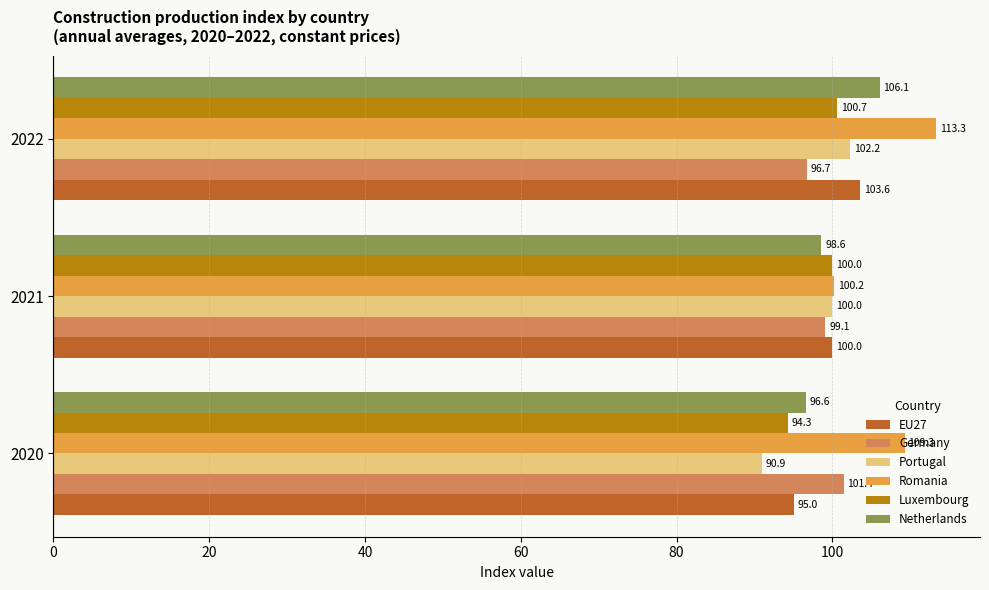

What are all the series names shown in the legend?

EU27, Germany, Portugal, Romania, Luxembourg, Netherlands